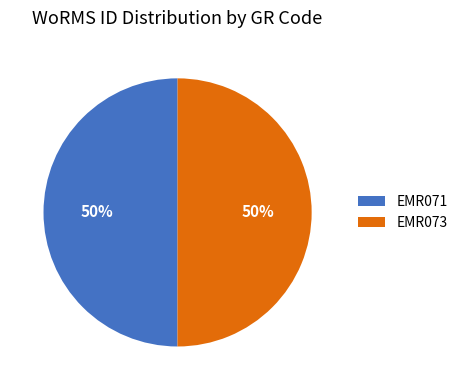

How many segments does this pie chart have?

2